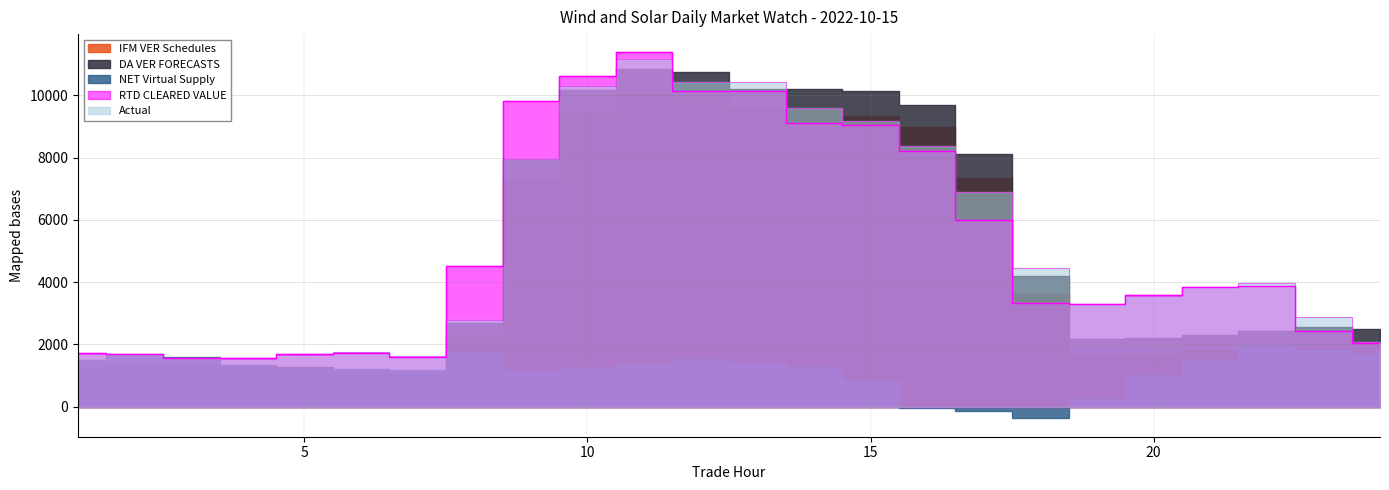

At 8, list the series in order from smallest to largest.

NET Virtual Supply, IFM VER Schedules, DA VER FORECASTS, Actual, RTD CLEARED VALUE